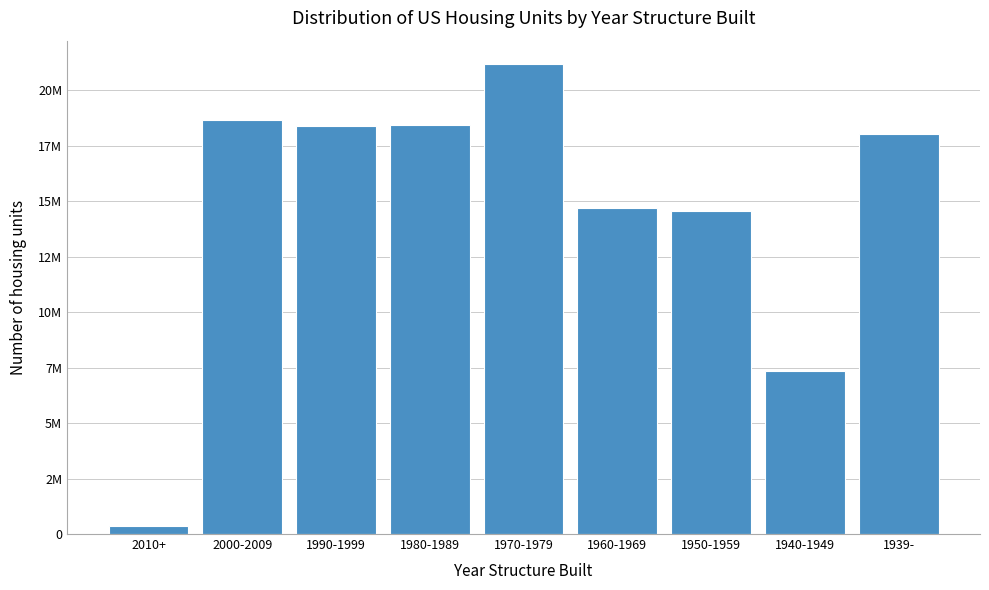

Does the chart contain any negative values?

No